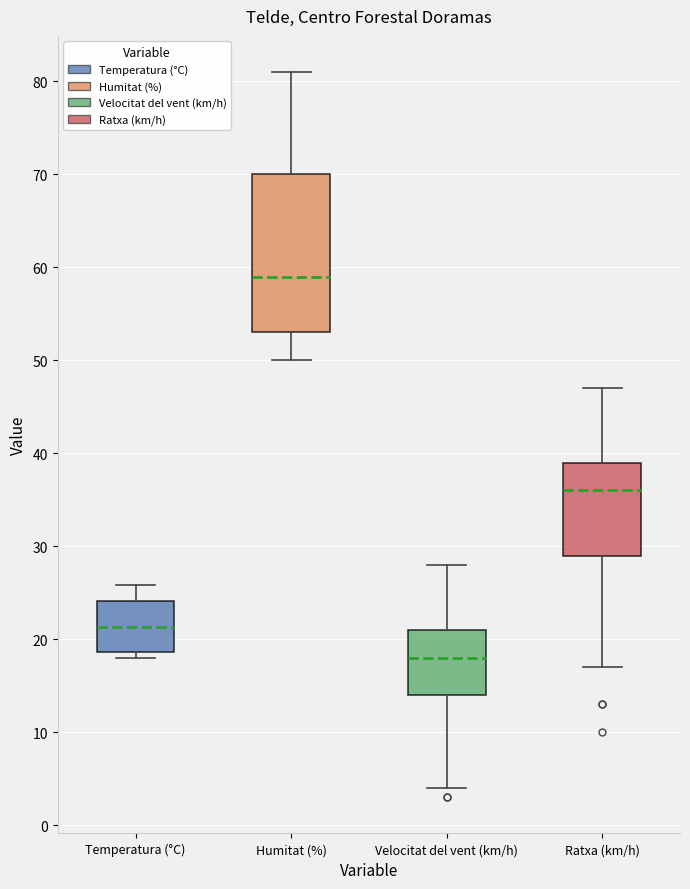

Comparing the boxes themselves (not the whiskers), which one is the tallest?

Humitat (%)